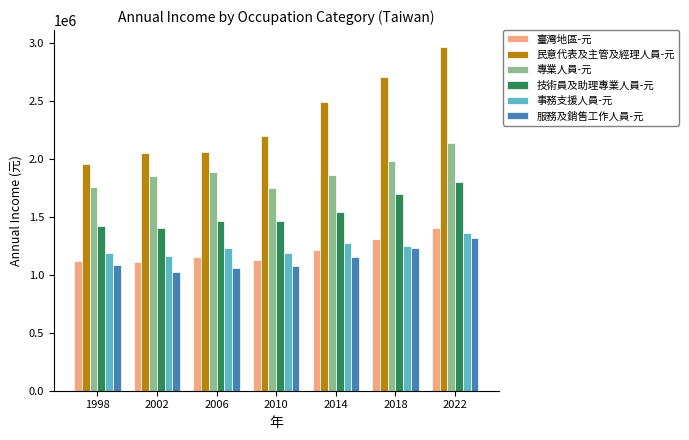

How many groups of bars are there?

7